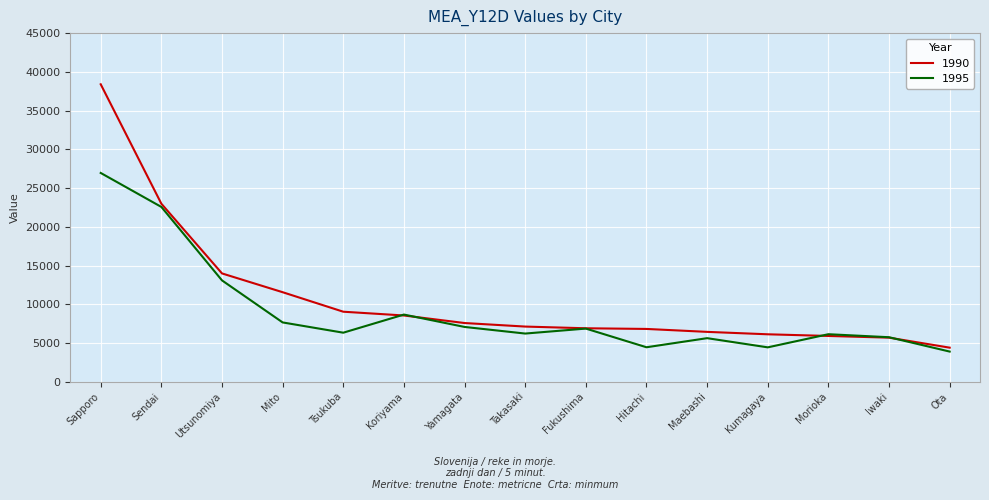

List the series in order of their overall mean, lowest first.

1995, 1990